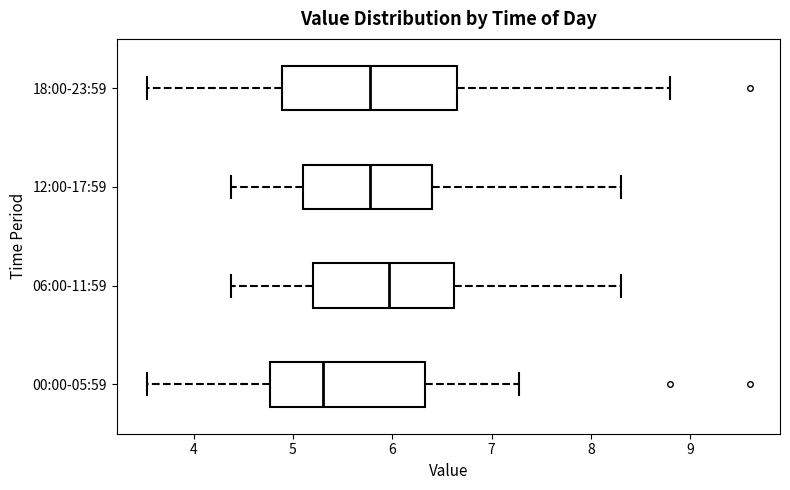

Comparing the boxes themselves (not the whiskers), which one is the widest?

18:00-23:59